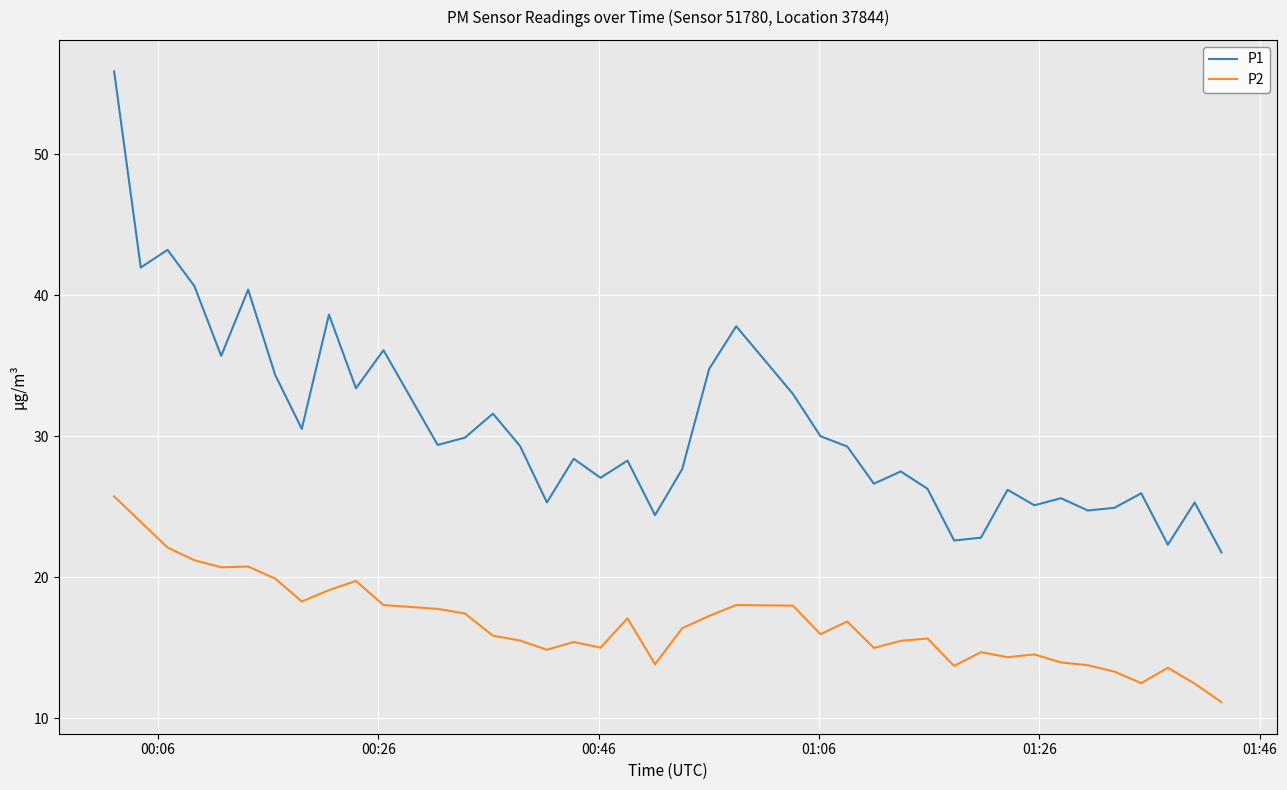

True or false: P1 and P2 cross at least once.

False